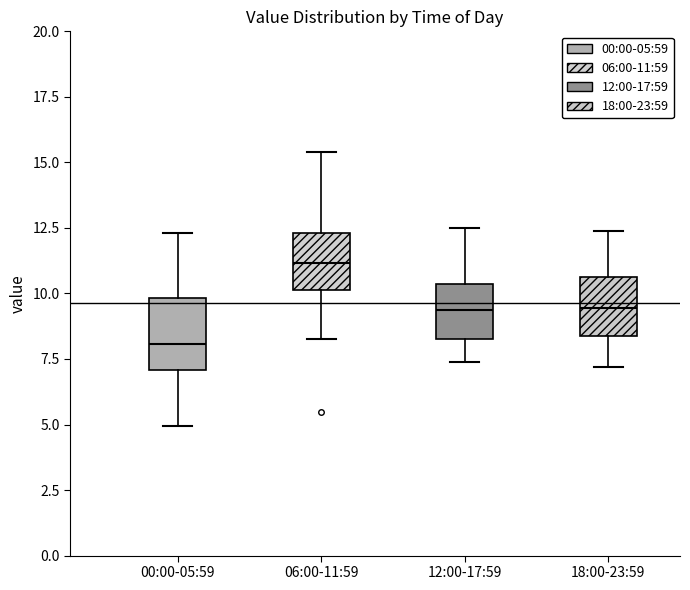

Where is the upper edge of the box for 06:00-11:59 on the y-axis? The values are not printed on the chart, so give them approximately, as read against the axis.

12.5